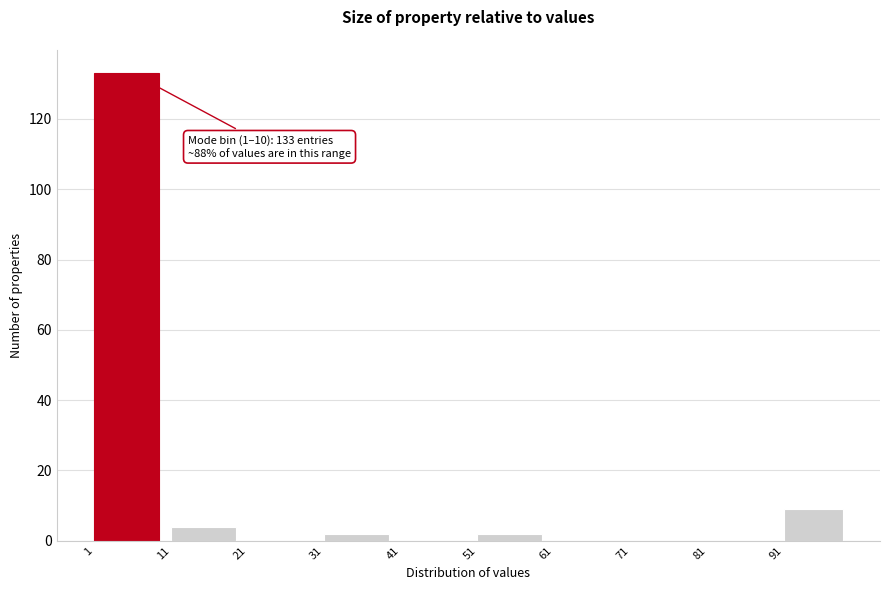

Over which range of the x-axis is the bar tallest?

1 to 11